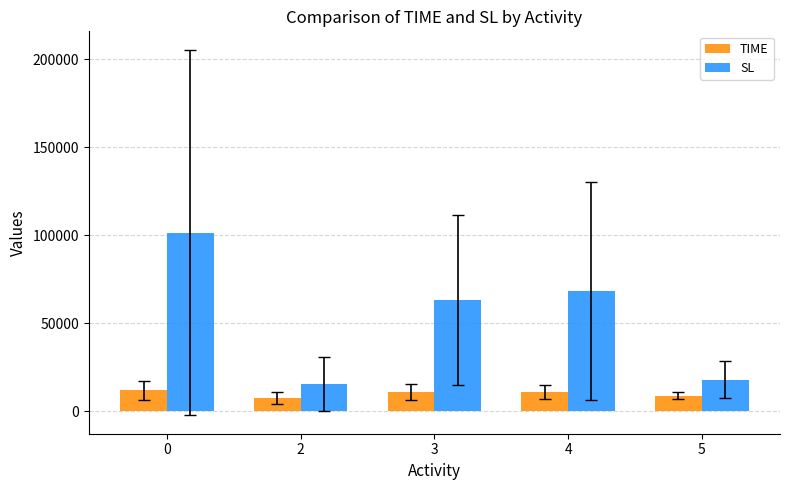

How many bars are there in each group?

2